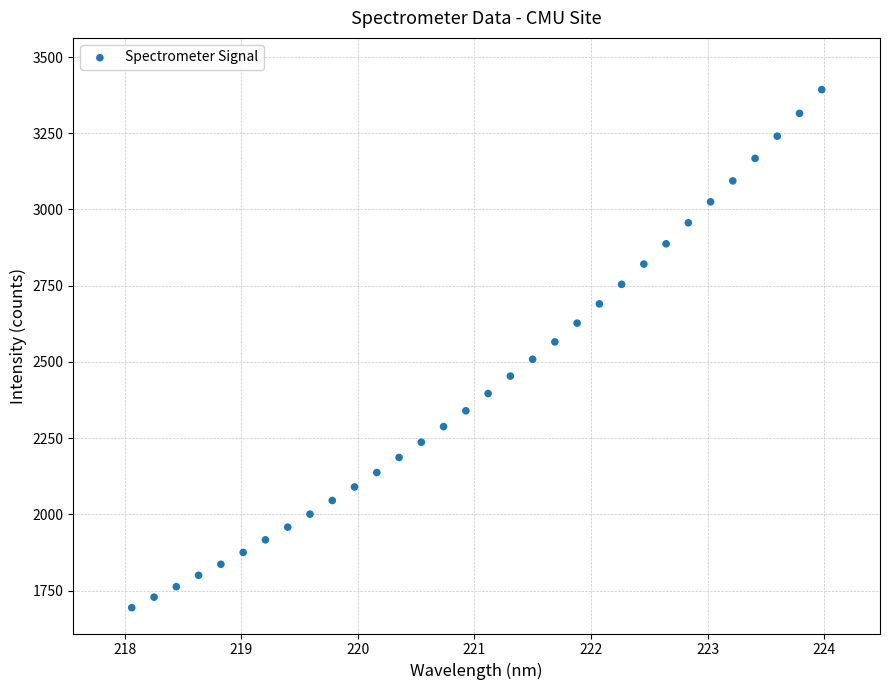

What is the range of Y values (max minus min)?

1698.7